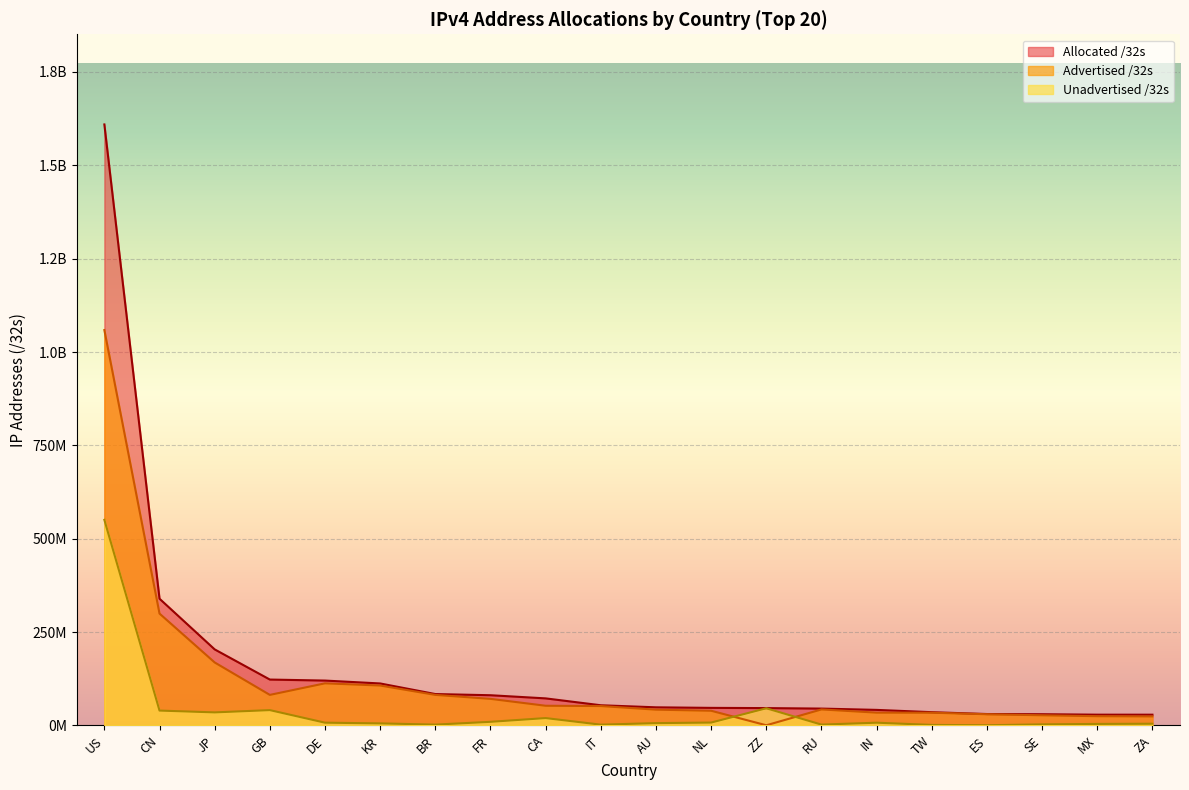

What is the greatest value displayed?

1609368320